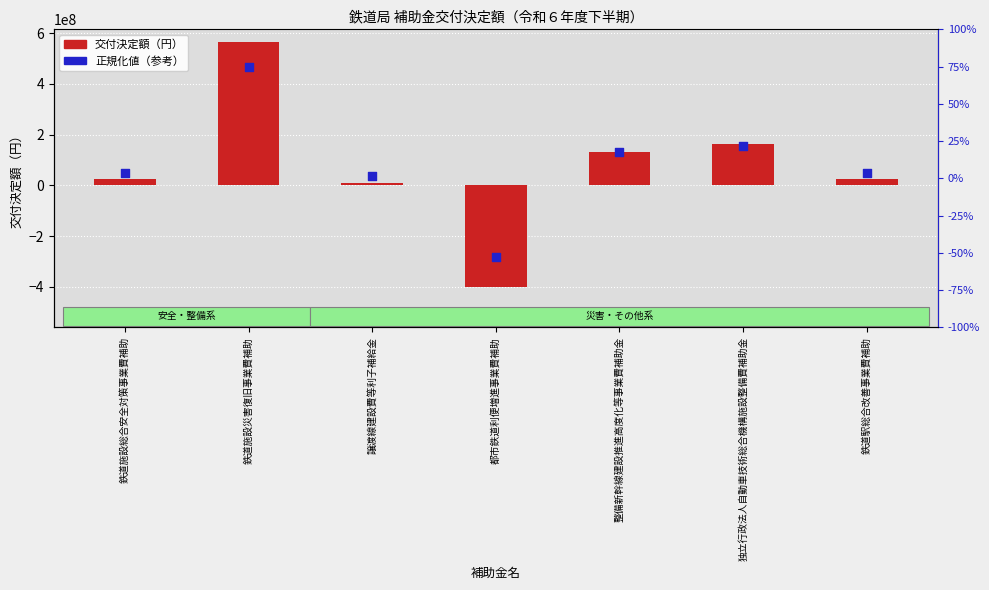

Which series reaches the maximum Y coordinate?

交付決定額（円）